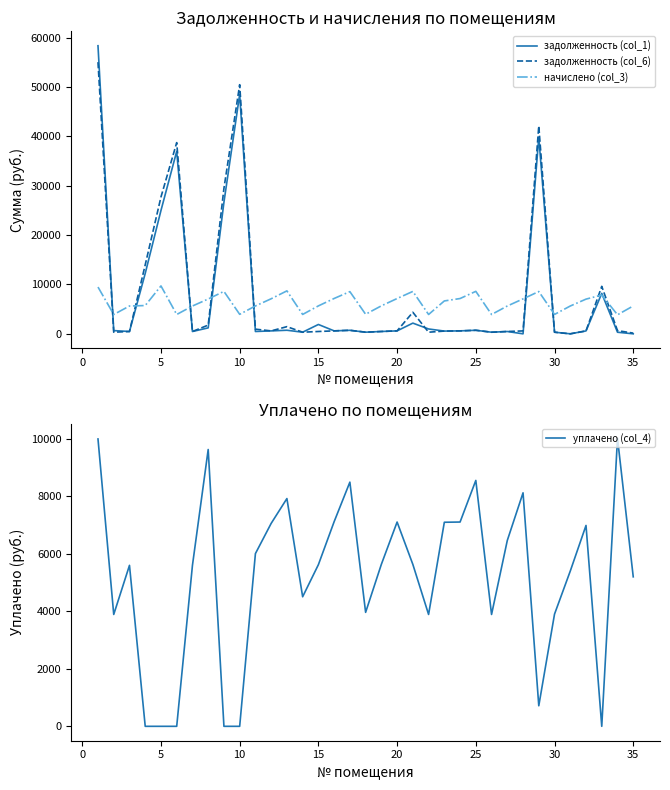

Which series ends up on top after the final intersection of начислено (col_3) and задолженность (col_6)?

начислено (col_3)